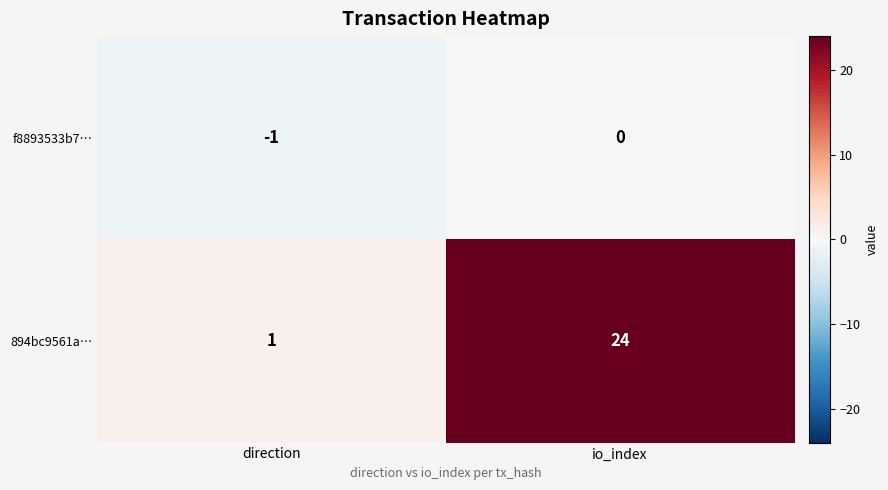

At which category is the sum across all series the highest?

io_index